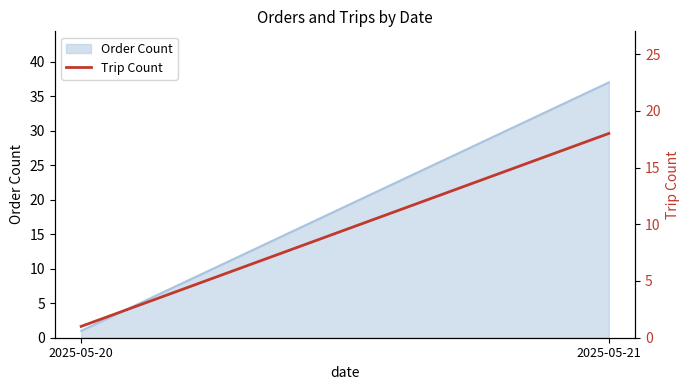

True or false: the data shows 18 at 2025-05-21.

True